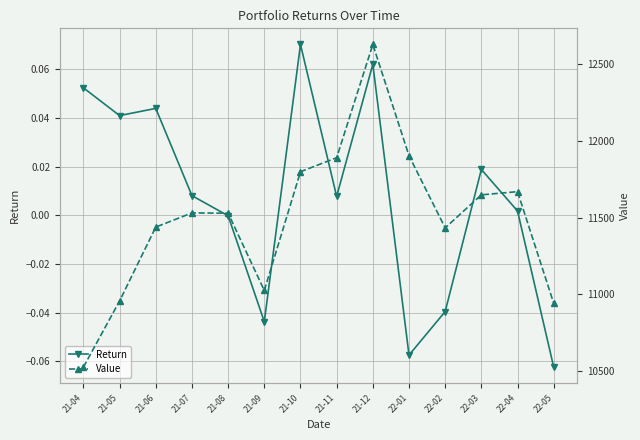

True or false: Value and Return intersect in this chart.

False